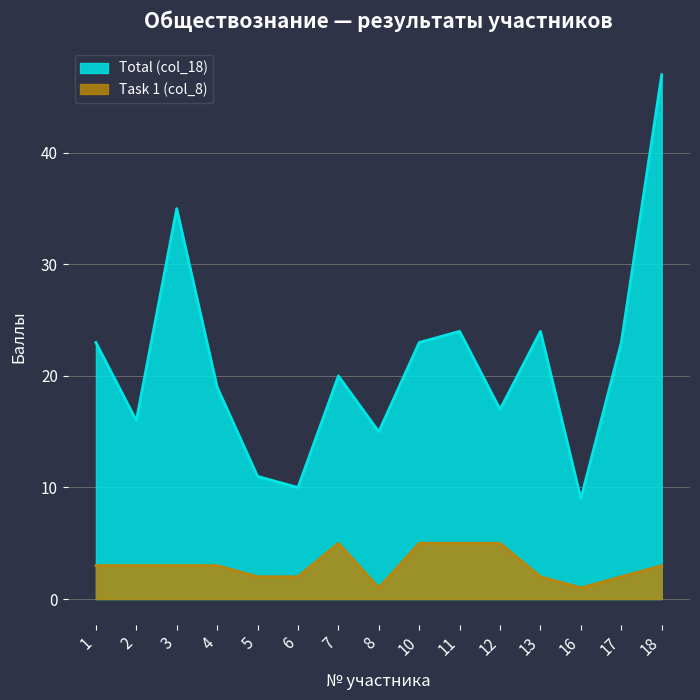

True or false: Task 1 (col_8) and Total (col_18) intersect in this chart.

False